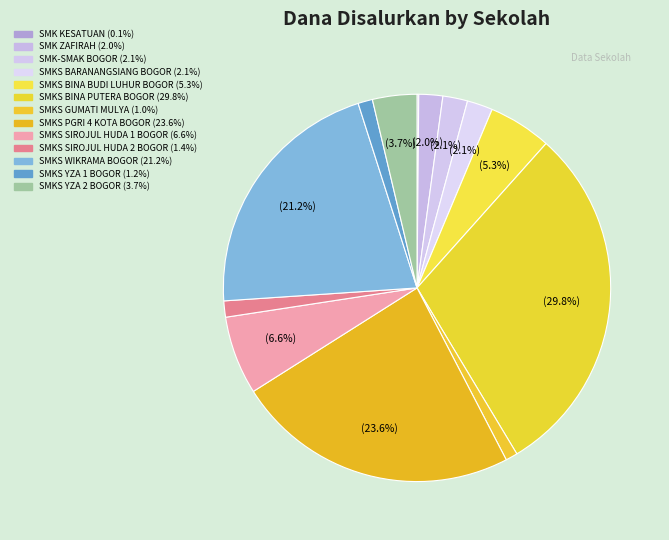

Rank the categories by value from lowest to highest.

SMK KESATUAN, SMKS GUMATI MULYA, SMKS YZA 1 BOGOR, SMKS SIROJUL HUDA 2 BOGOR, SMK ZAFIRAH, SMK-SMAK BOGOR, SMKS BARANANGSIANG BOGOR, SMKS YZA 2 BOGOR, SMKS BINA BUDI LUHUR BOGOR, SMKS SIROJUL HUDA 1 BOGOR, SMKS WIKRAMA BOGOR, SMKS PGRI 4 KOTA BOGOR, SMKS BINA PUTERA BOGOR